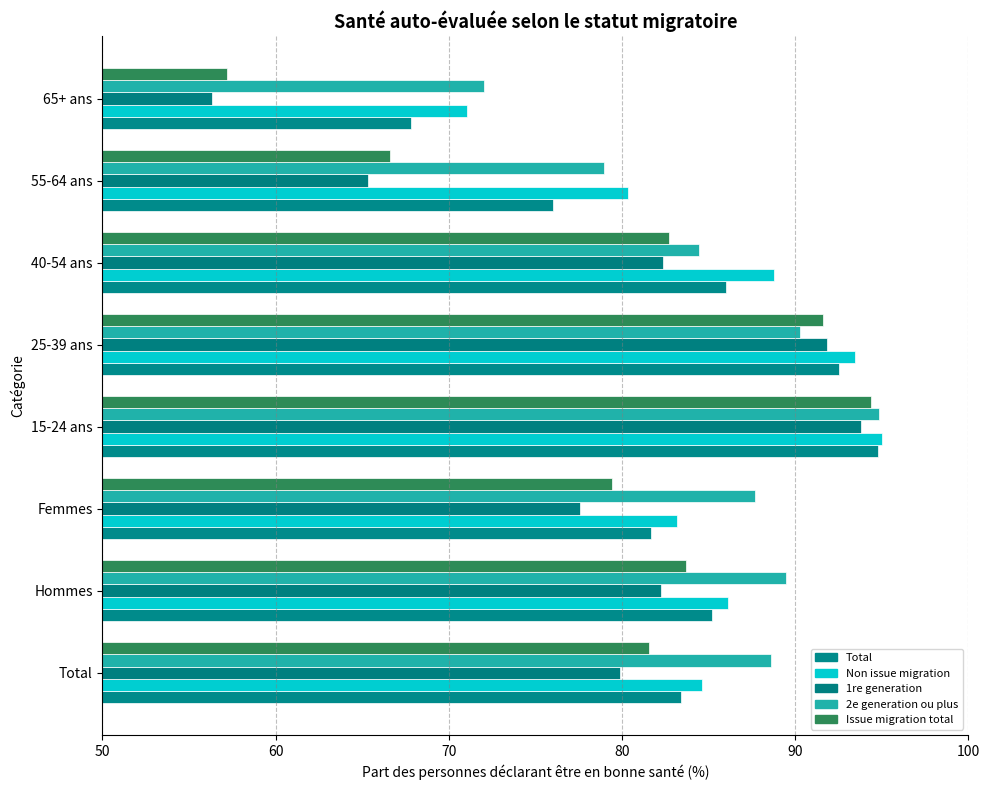

How many data points does each series have?

8